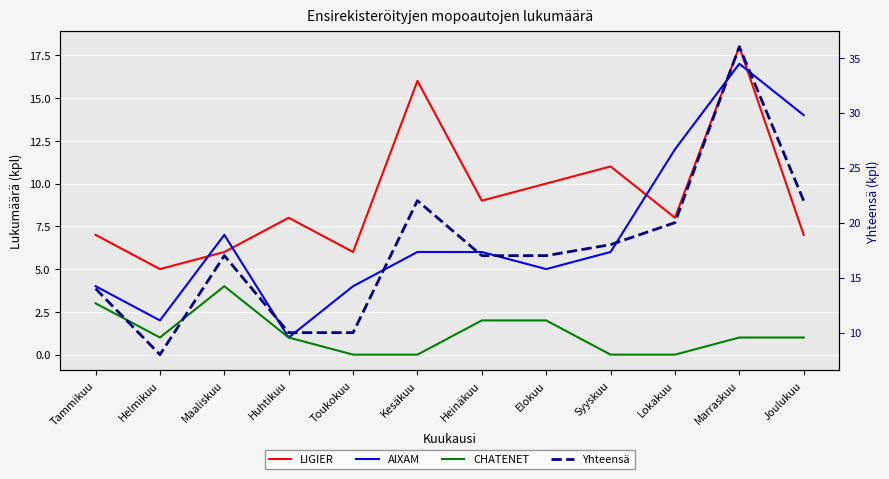

How many distinct data groups are displayed?

4